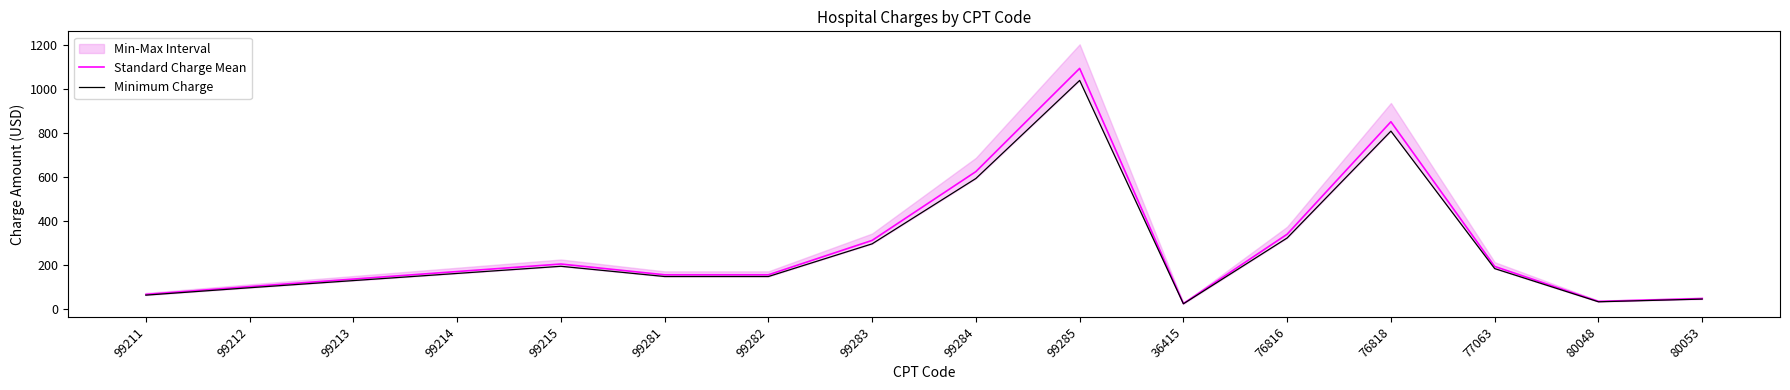

True or false: Minimum Charge has a value of 513.7 at 76816.

False